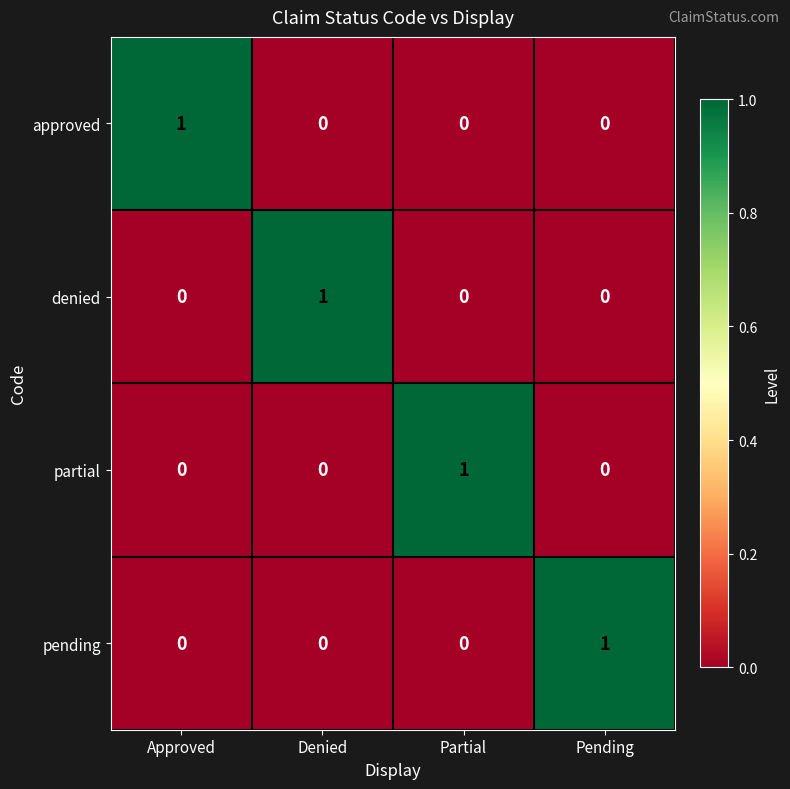

What is the maximum value shown in the chart?

1